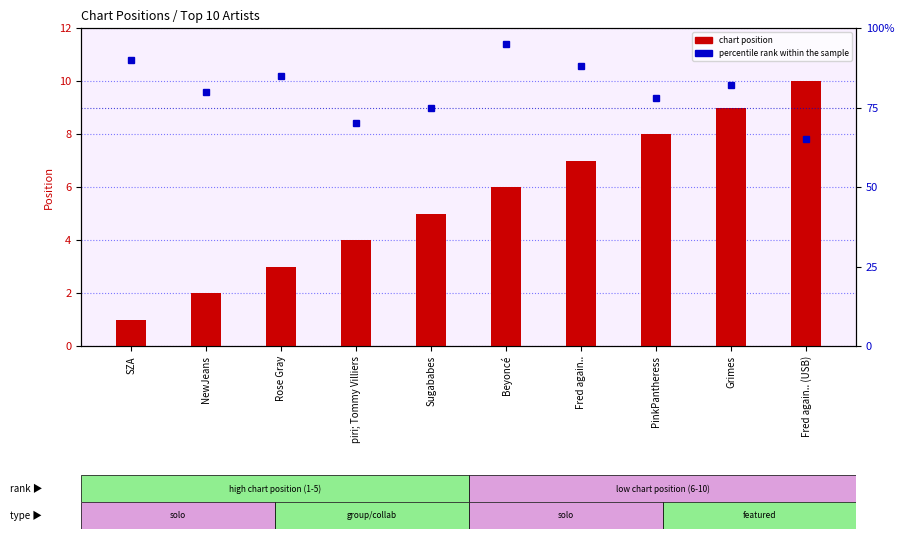

At how many categories does at least one series exceed 68?

9